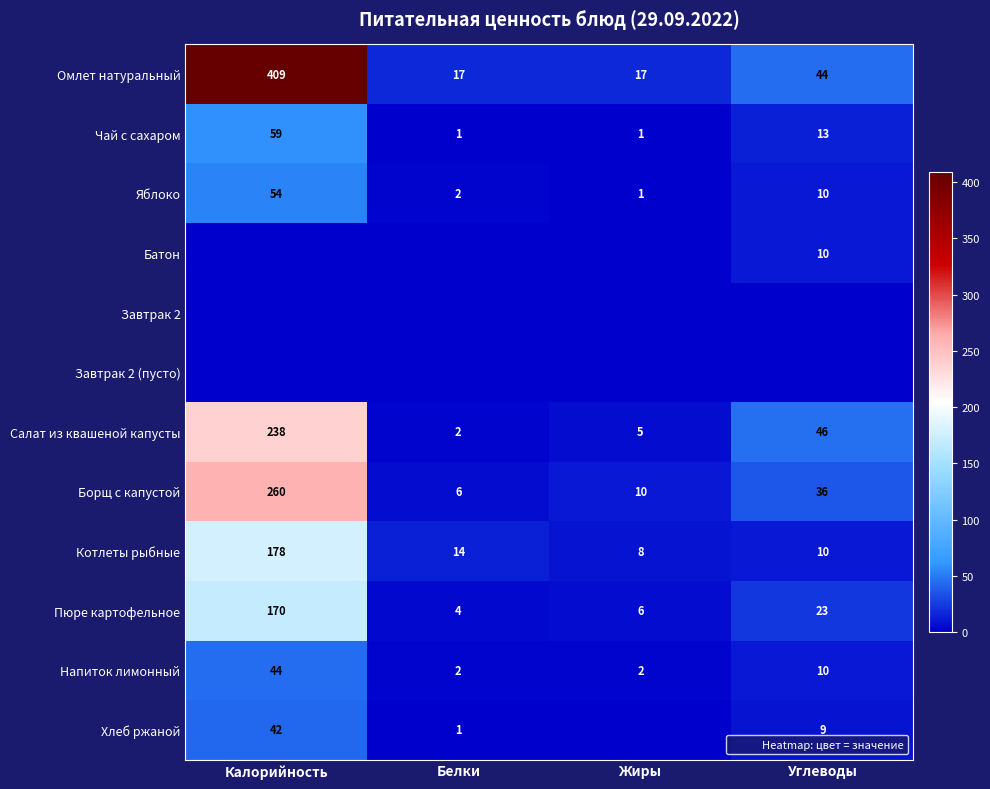

Which label corresponds to the largest value in the chart?

Калорийность